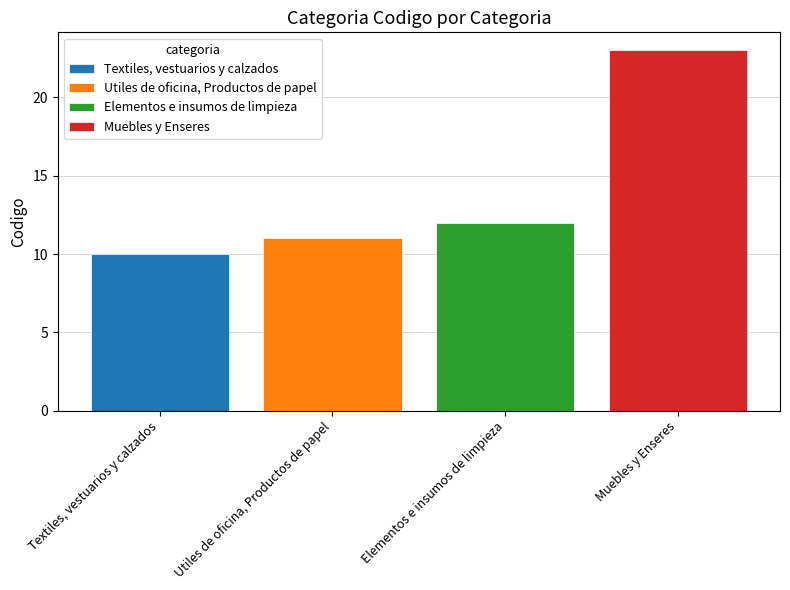

Which series has the widest spread of values?

Textiles, vestuarios y calzados